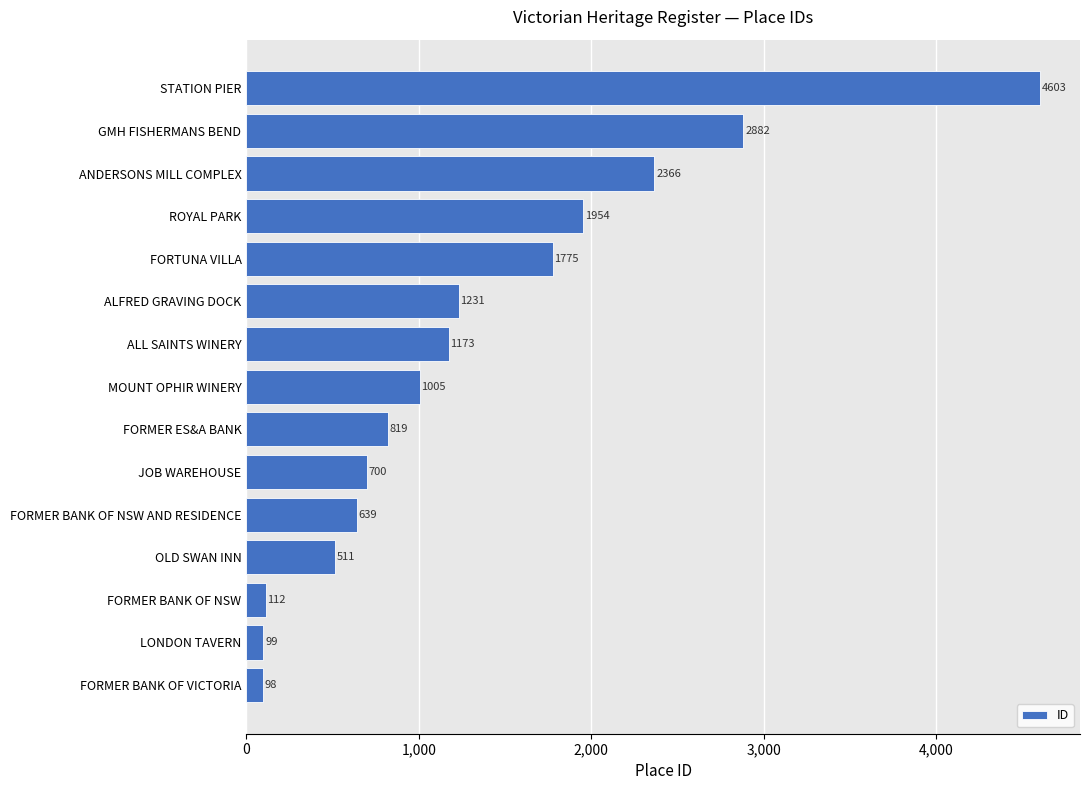

Reading bottom to top, list all the values displayed in this chart.

98	99	112	511	639	700	819	1005	1173	1231	1775	1954	2366	2882	4603